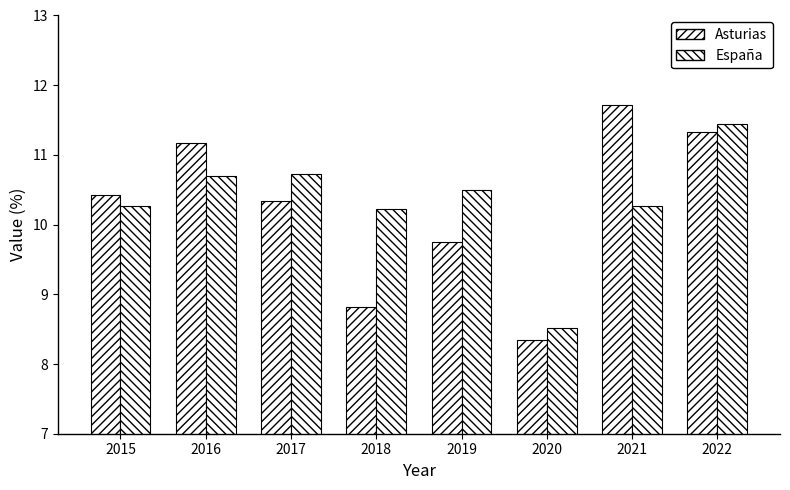

What is the value of the Asturias bar at the 1st from the left?

10.4